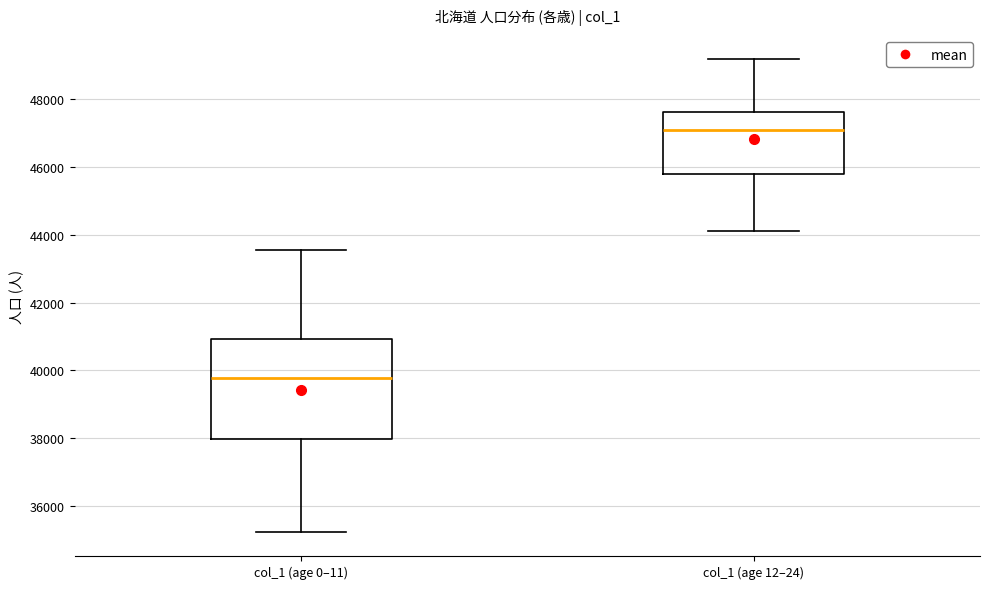

Where is the lower edge of the box for col_1 (age 12–24) on the y-axis? The values are not printed on the chart, so give them approximately, as read against the axis.

45800